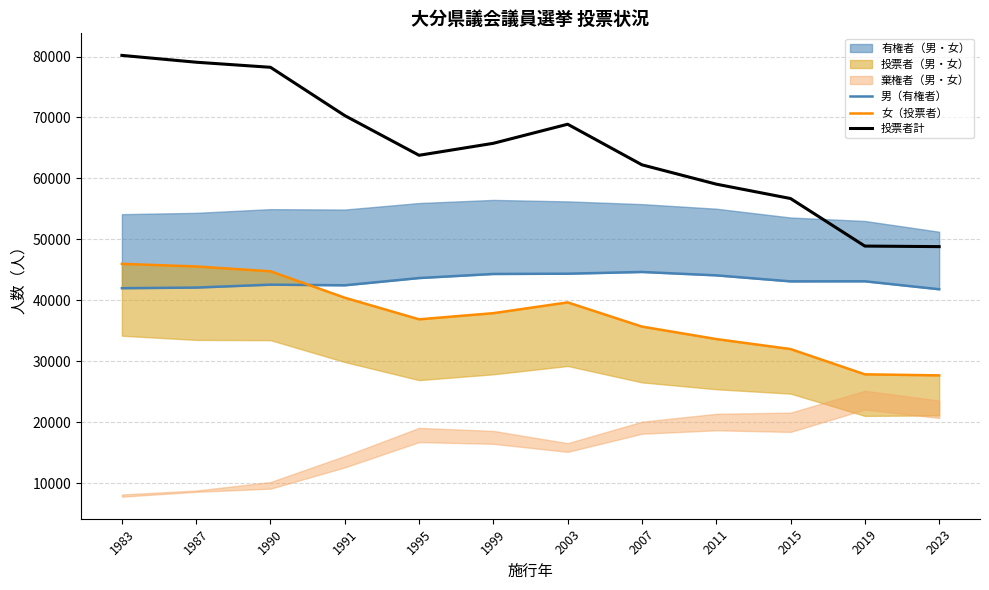

List the series in order of their overall mean, highest first.

投票者計, 男（有権者）, 女（投票者）